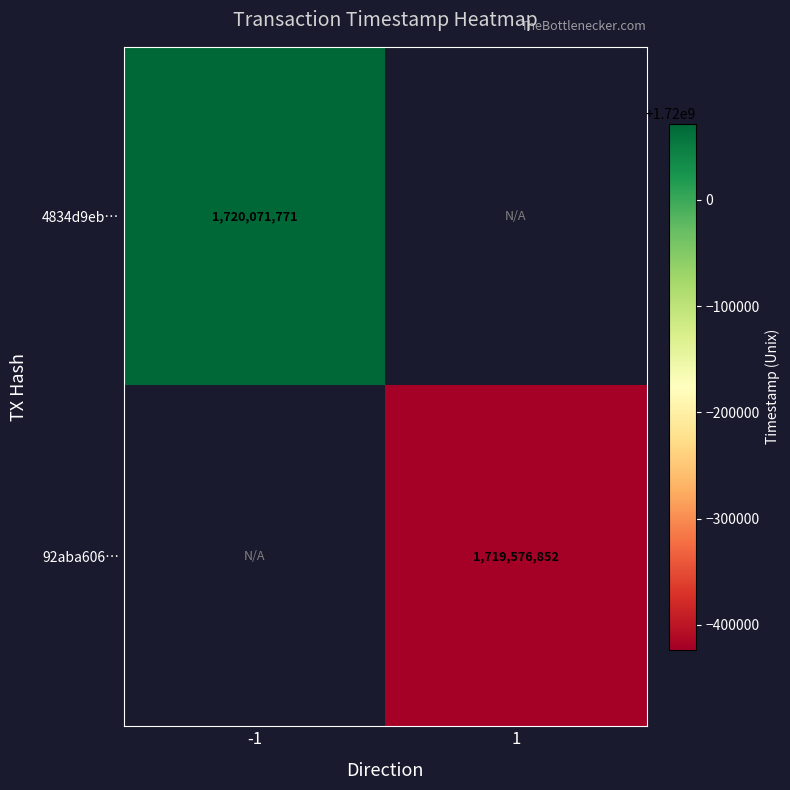

Is the value of 4834d9eb… at -1 greater than the value of 92aba606… at 1?

Yes